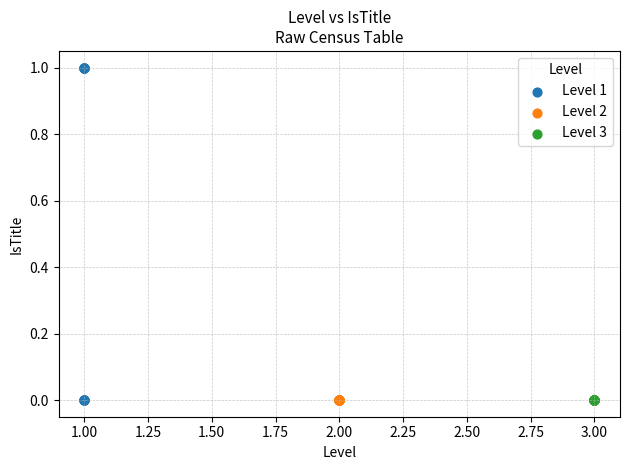

Which series contains the highest Y value?

Level 1